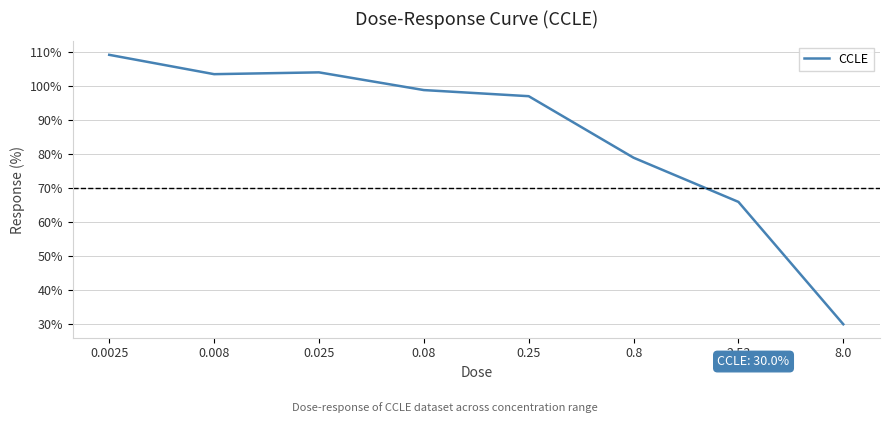

Where is the first local minimum?

0.008